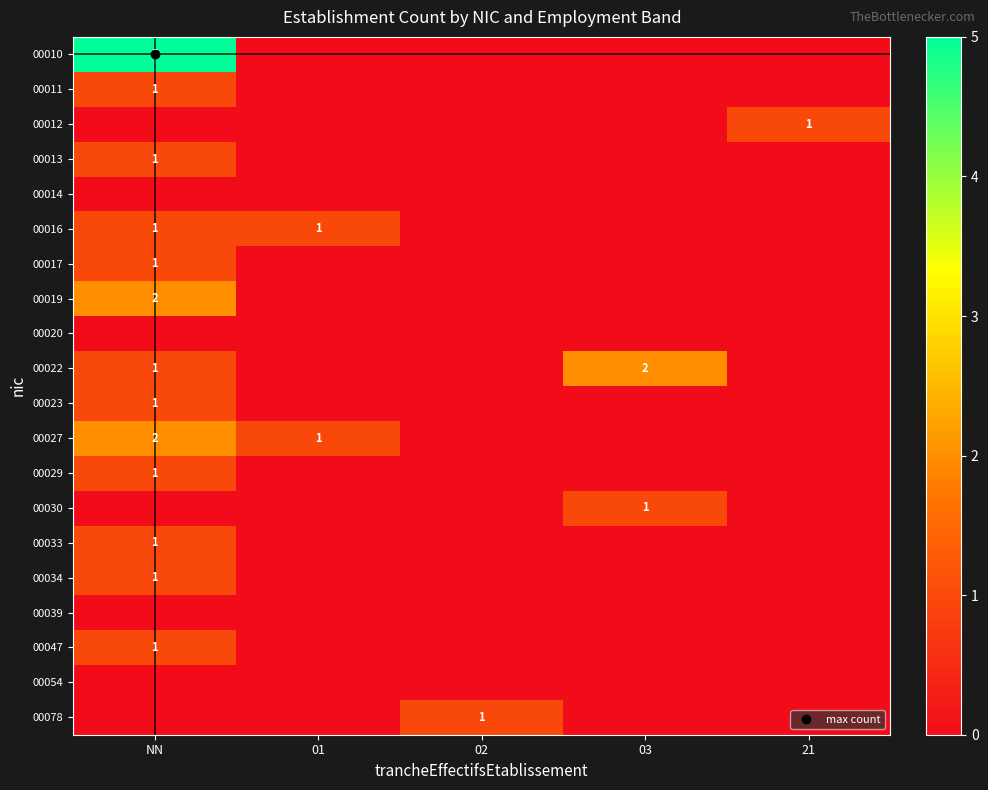

Rank the categories by 00016 value from lowest to highest.

02, 03, 21, NN, 01